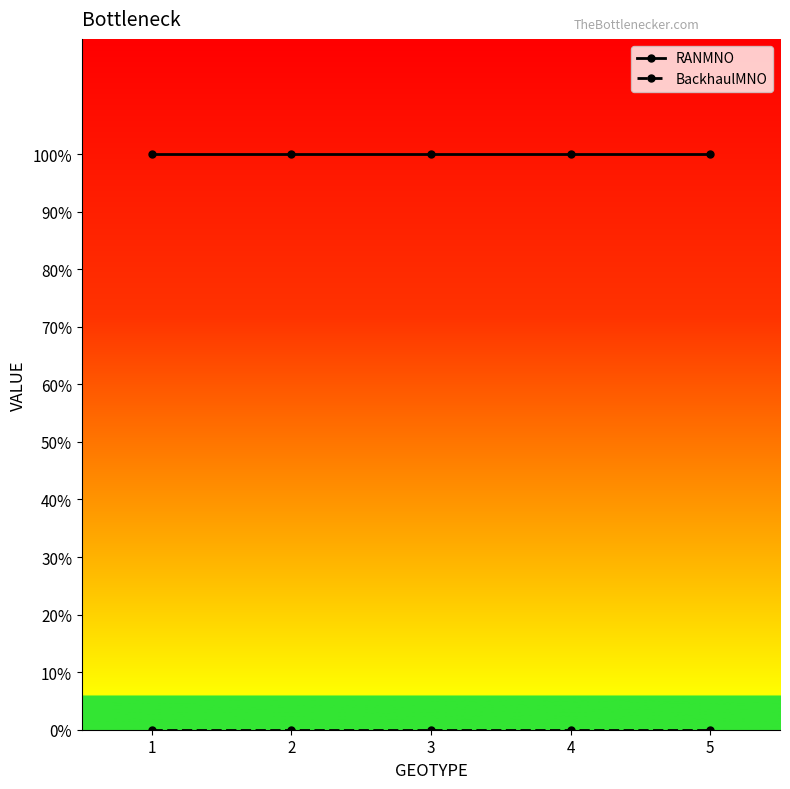

The RANMNO series shows 1 at 1. True or false?

False